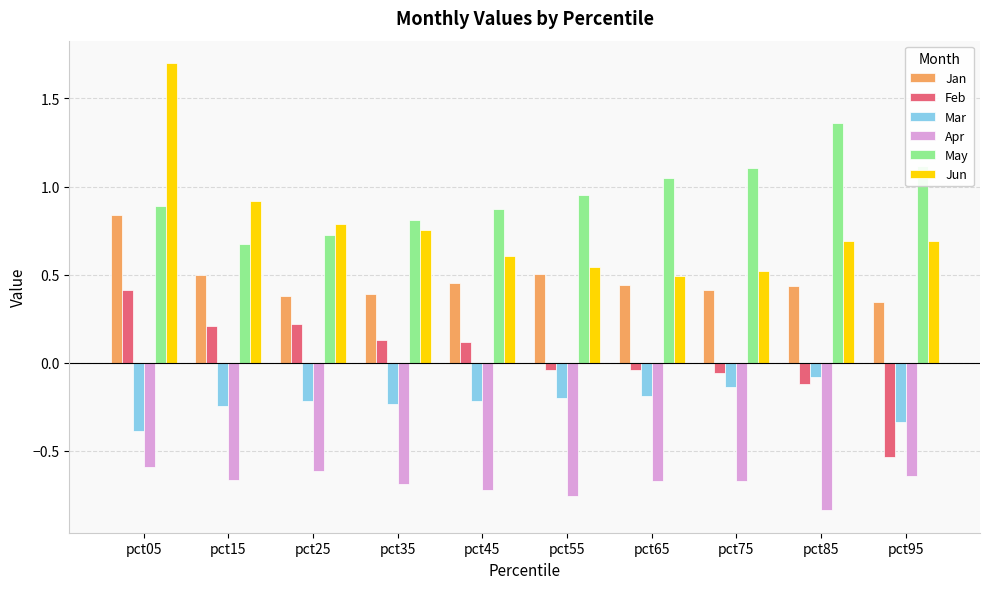

Rank the series at pct05 from lowest to highest value.

Apr, Mar, Feb, Jan, May, Jun